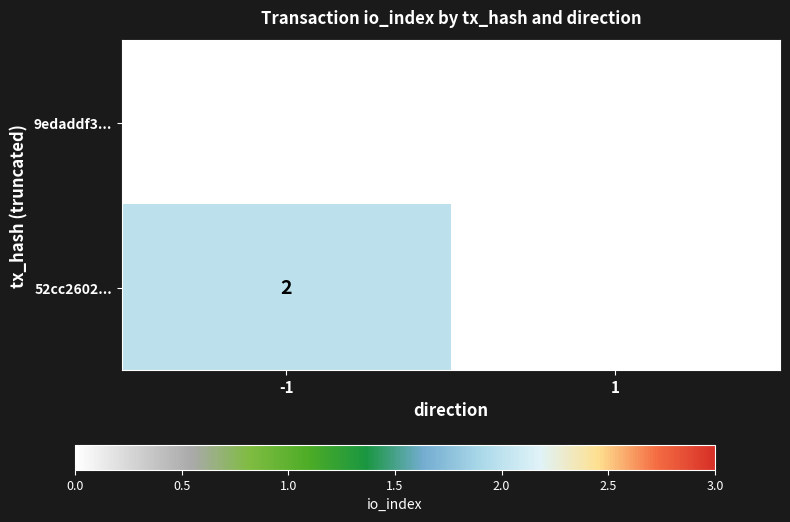

Rank the series by their average value, from highest to lowest.

52cc2602..., 9edaddf3...